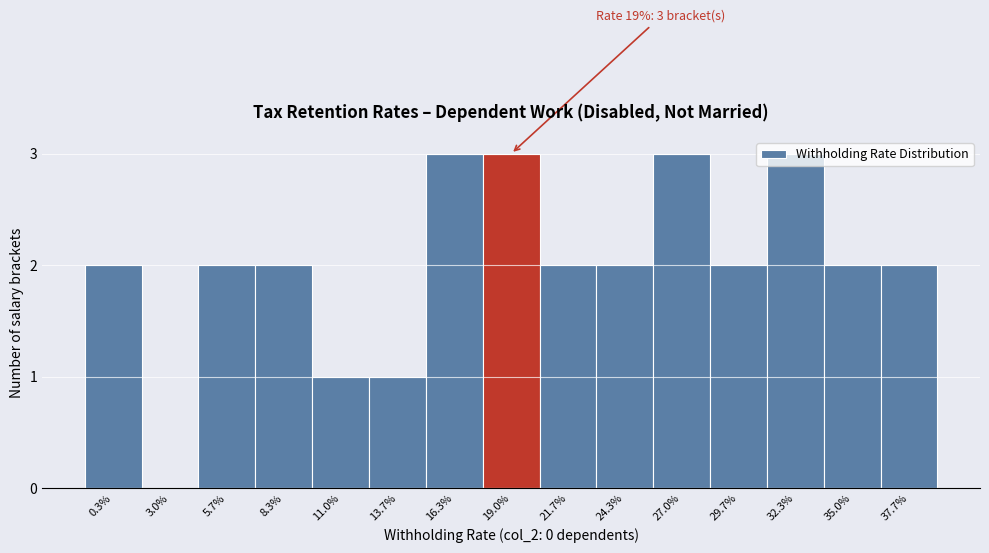

What is the sum of all values?

30